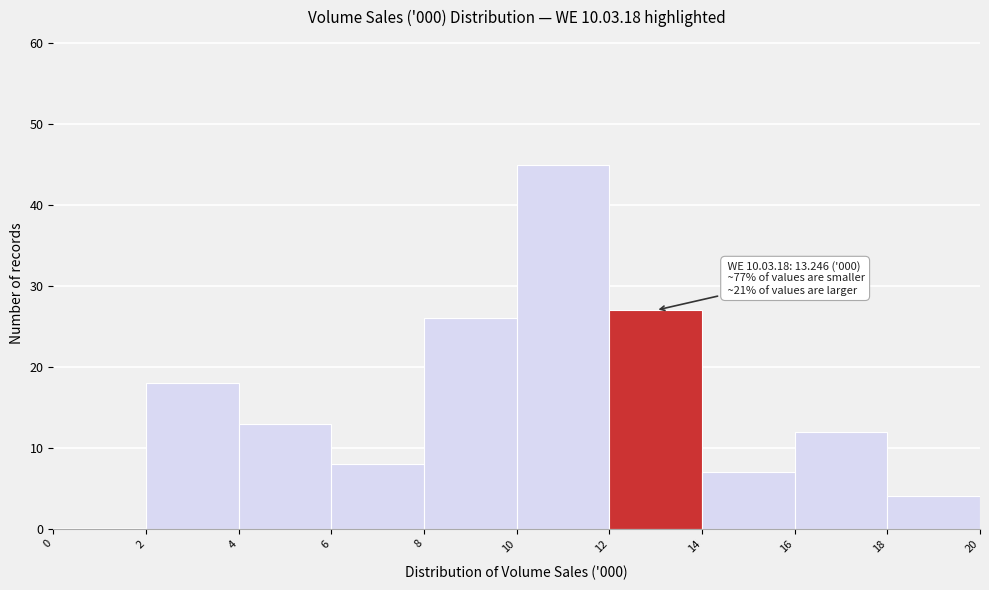

Which range on the x-axis has the tallest bar?

10 to 12